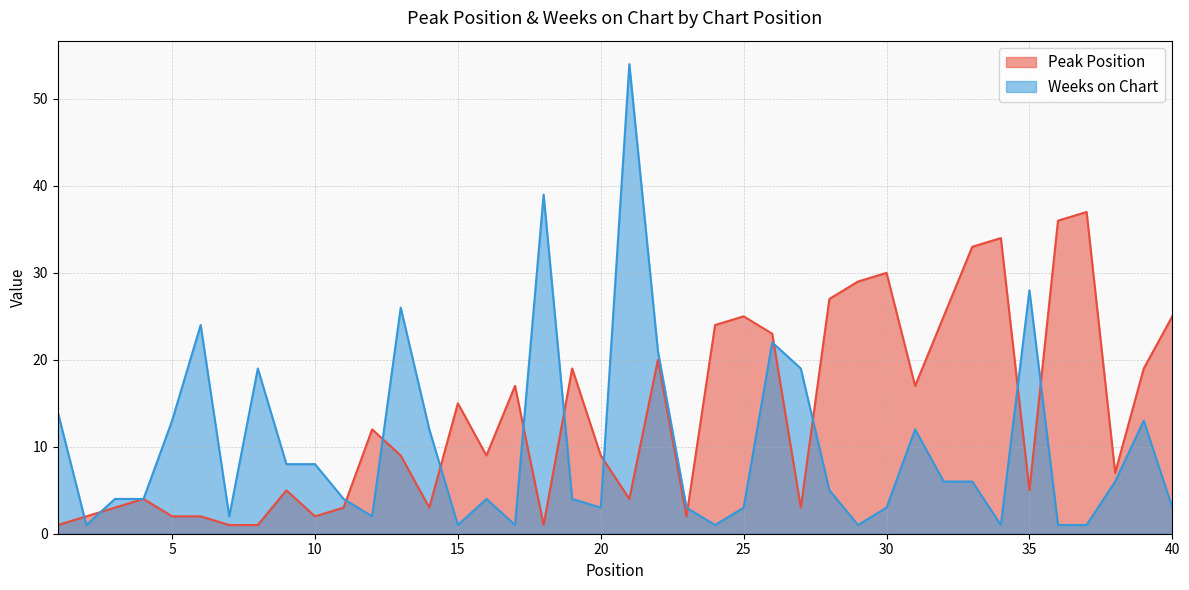

What is the value of the Peak Position point at the 25th from the left?

25